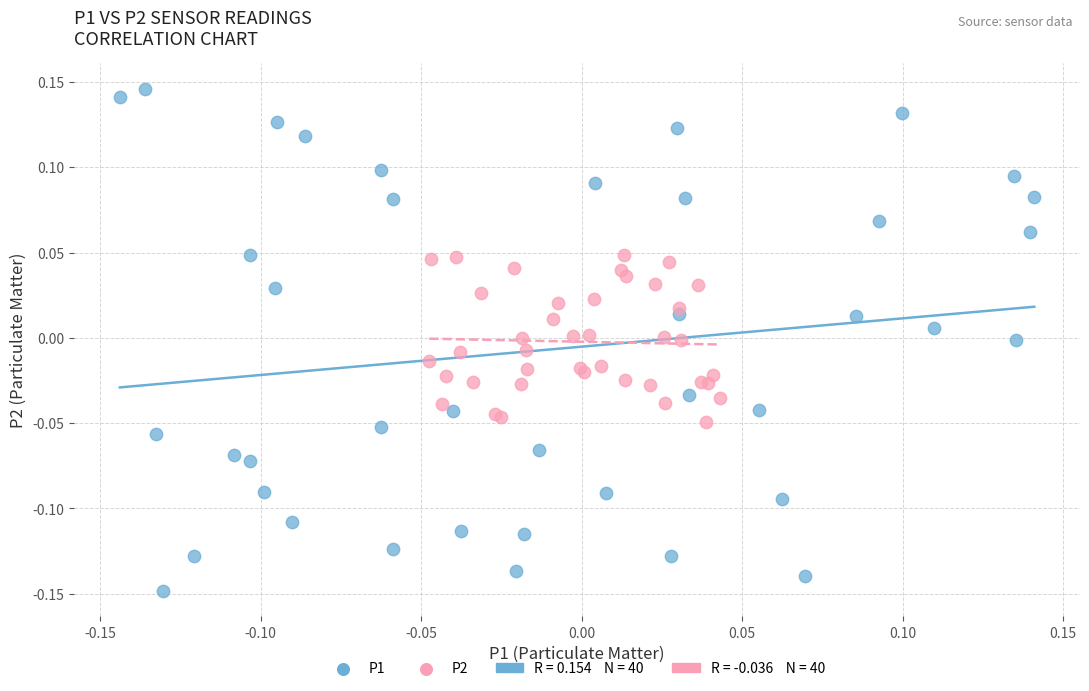

Which series has the widest spread of Y values?

P1